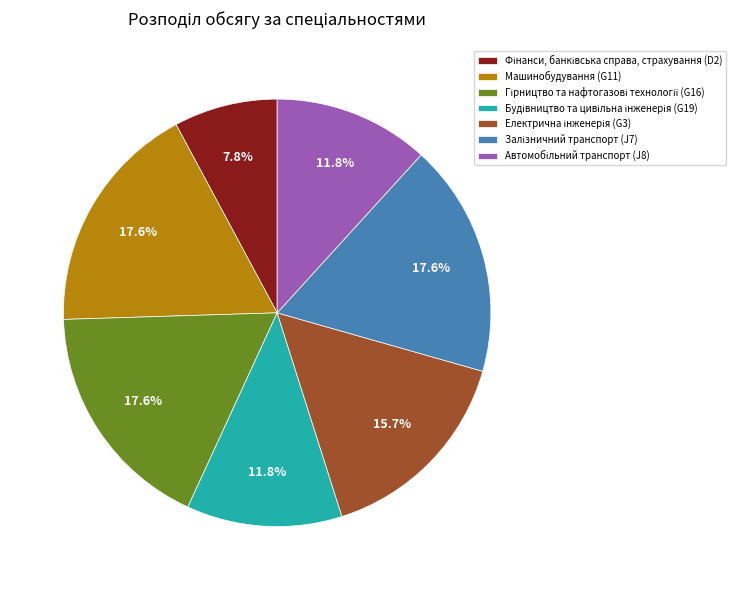

How many segments does this pie chart have?

7